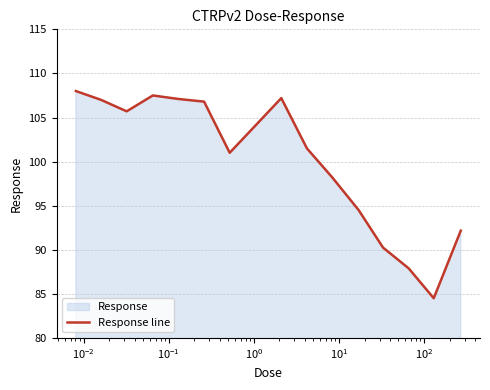

What is the difference between the maximum and minimum values?

23.5